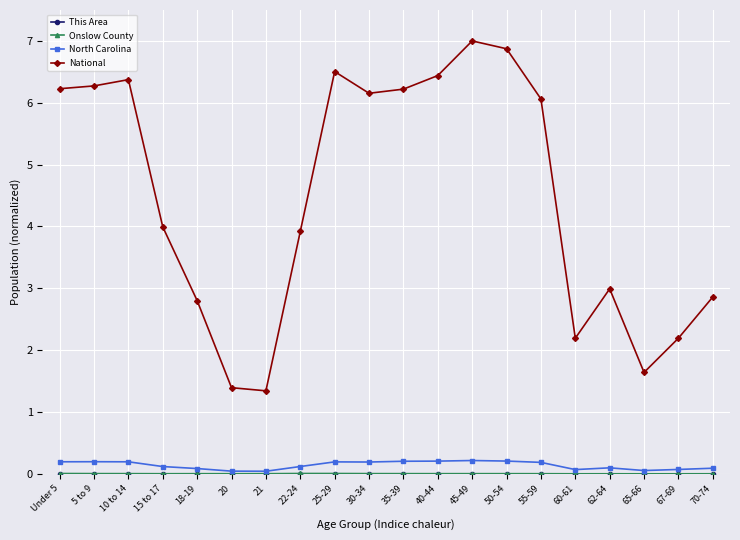

In National, how many points are higher than both neighbors (excluding endpoints)?

4